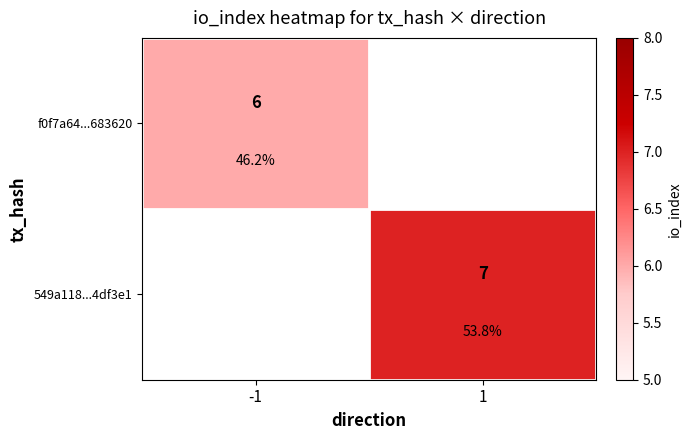

List the series in order of their overall mean, lowest first.

f0f7a64...683620, 549a118...4df3e1